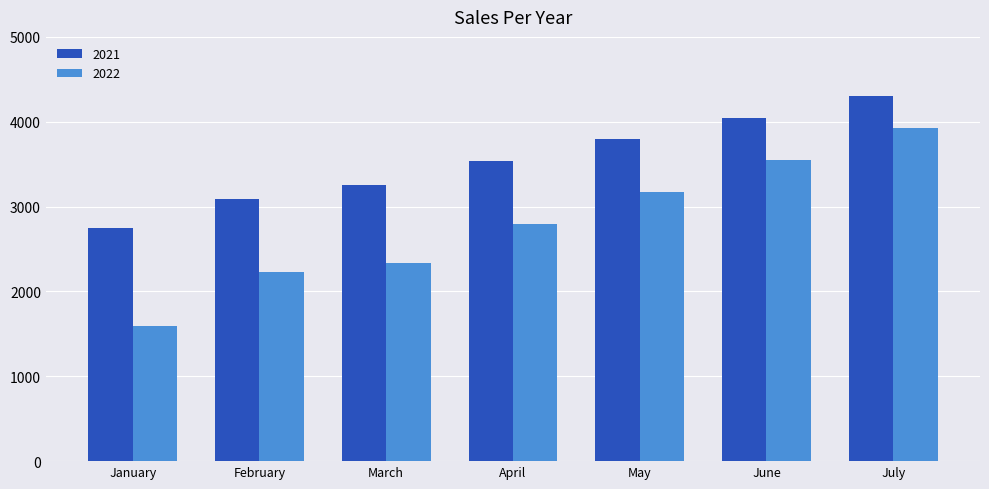

Which category has the highest value in the 2022 series?

July